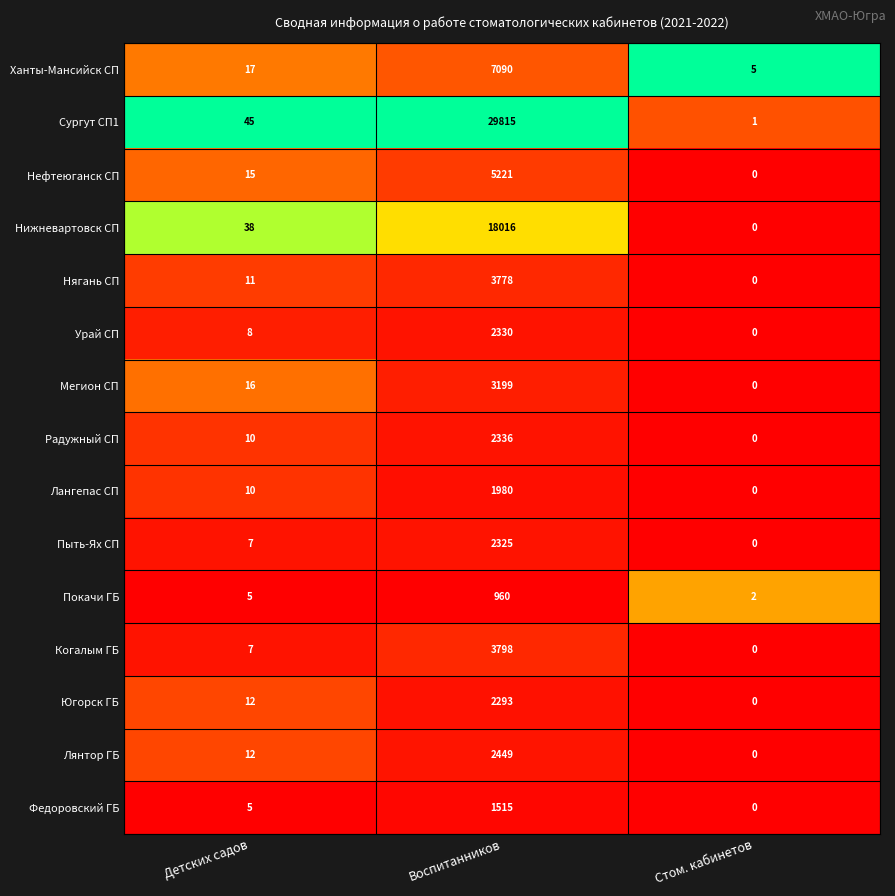

The Лангепас СП series shows 682 at Воспитанников. True or false?

False